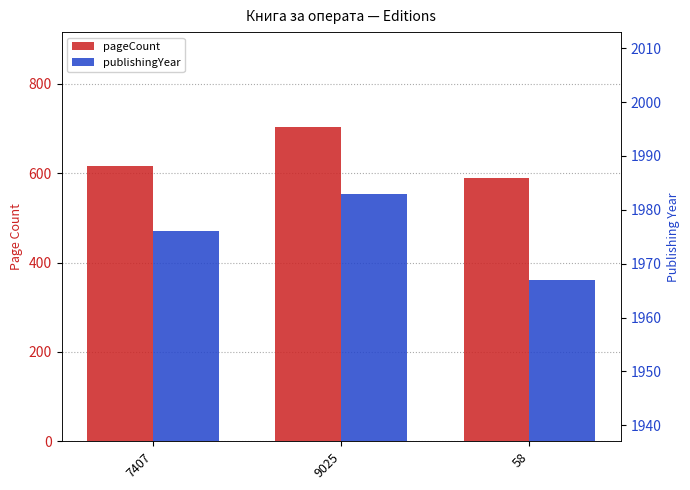

What are all the series names shown in the legend?

pageCount, publishingYear